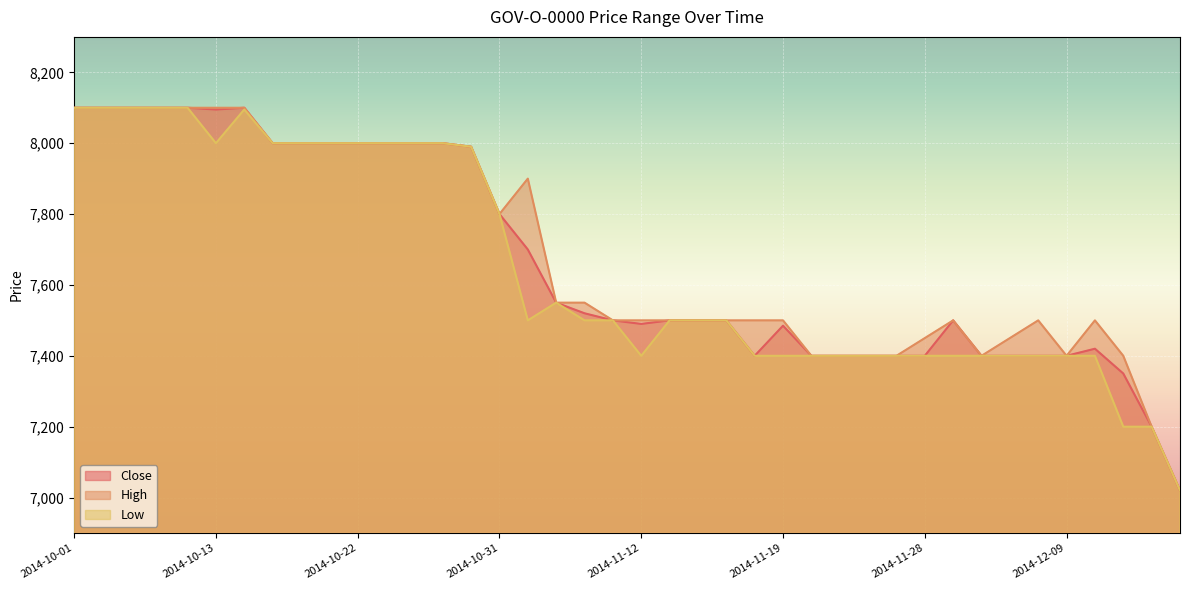

What is the label of the 20th point from the left?

2014-11-11